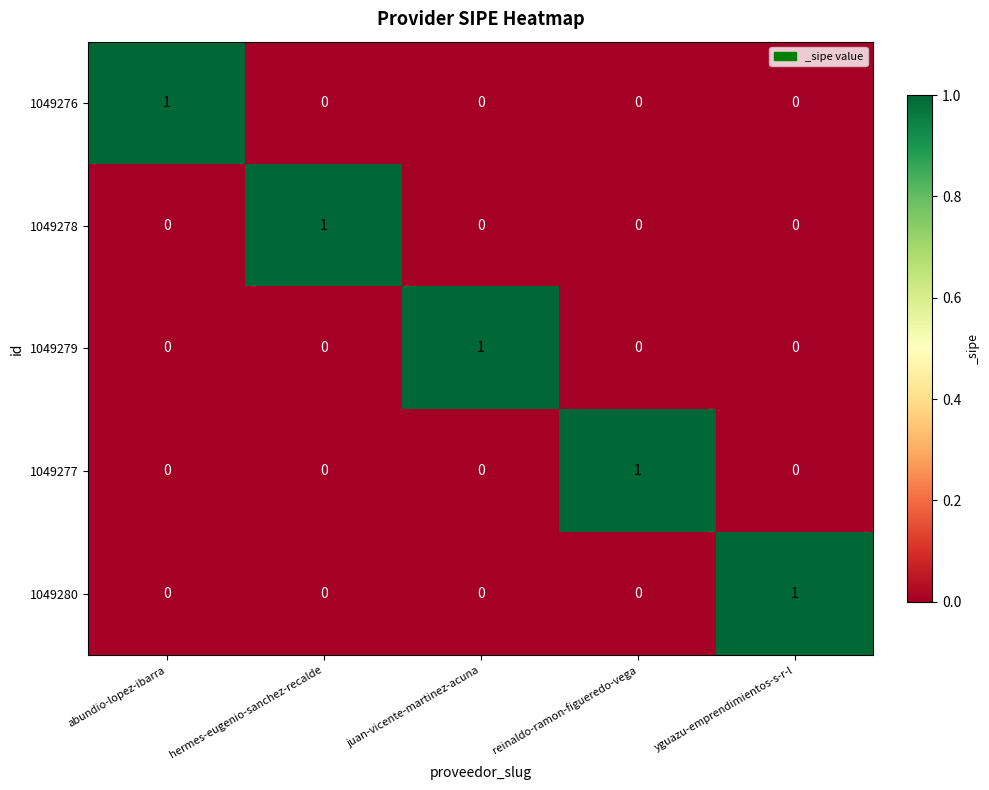

Reading right to left, what are all the values shown in this chart?

1049276: 0	0	0	0	1
1049278: 0	0	0	1	0
1049279: 0	0	1	0	0
1049277: 0	1	0	0	0
1049280: 1	0	0	0	0